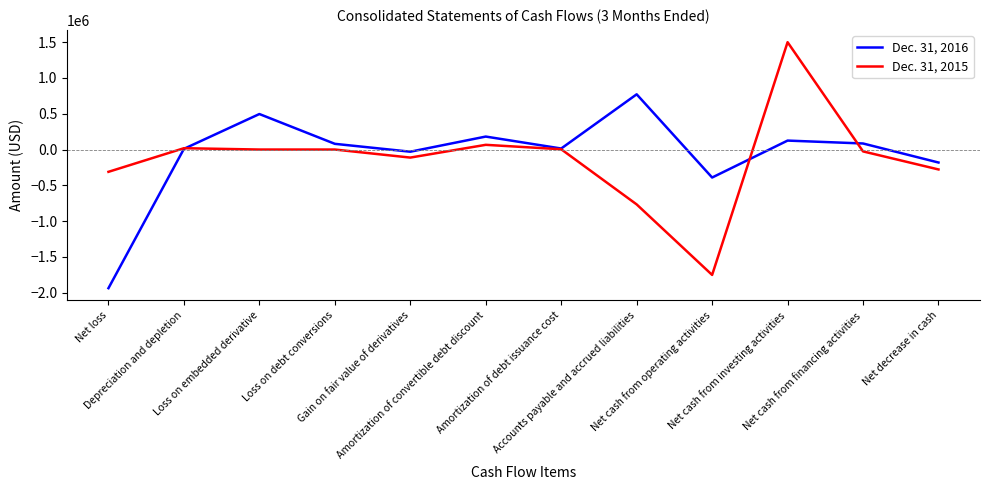

What is the total value across all series at Net cash from investing activities?

1624000